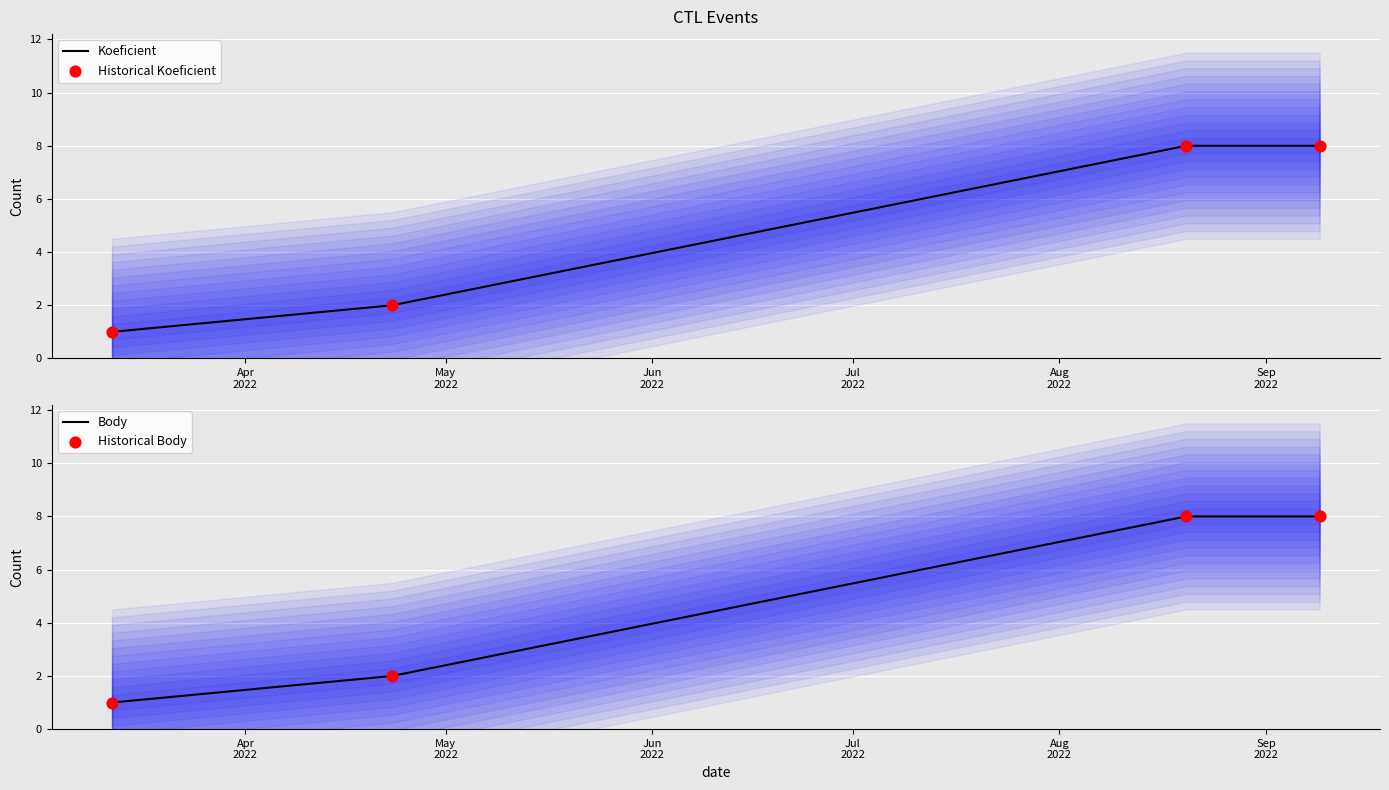

What are all the series names shown in the legend?

Koeficient, Historical Koeficient, Body, Historical Body